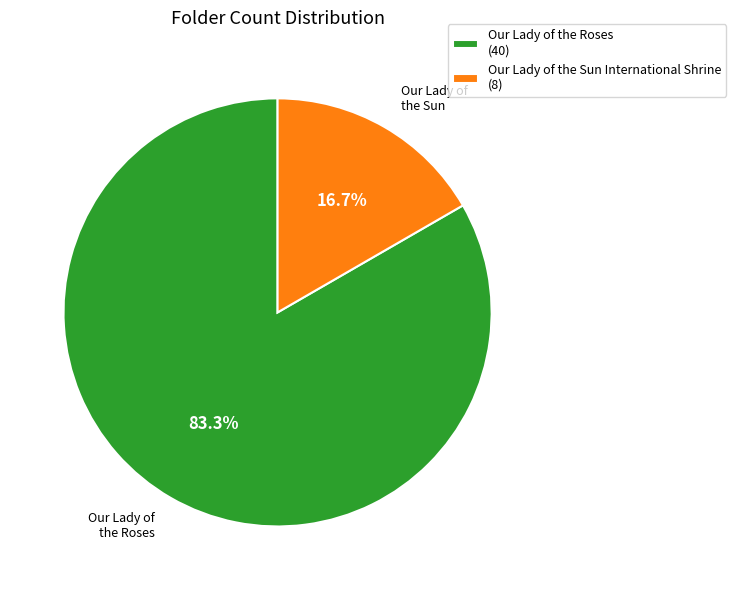

How many segments does this pie chart have?

2